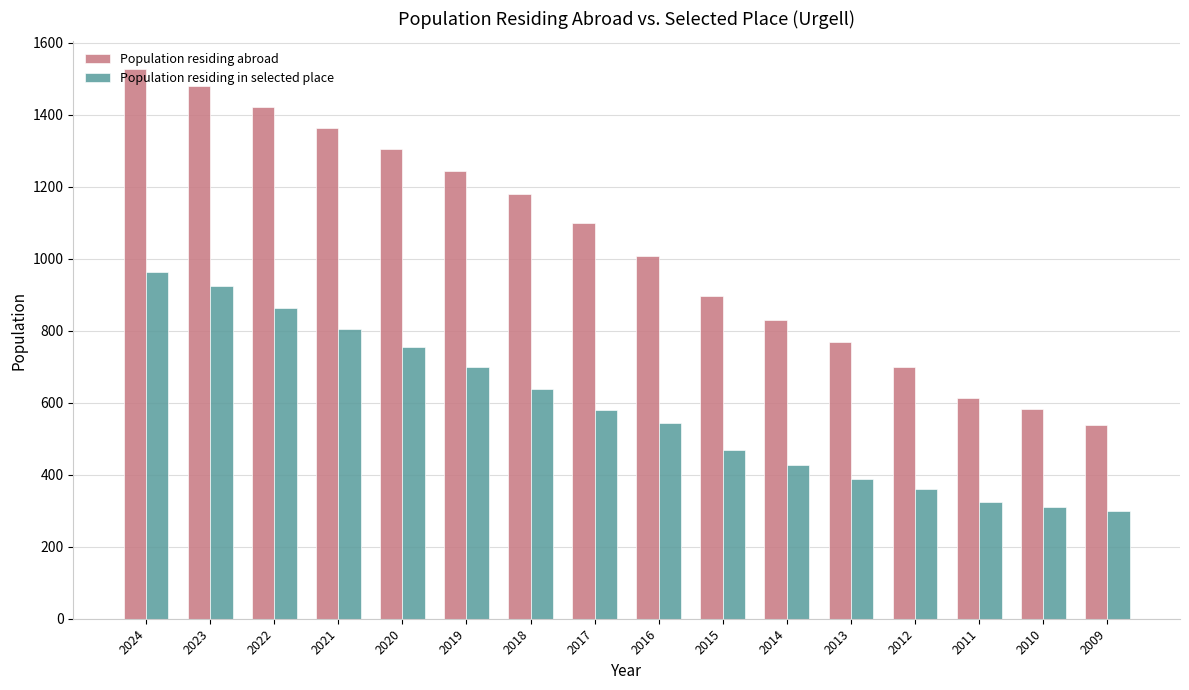

Reading left to right, list all the values displayed in this chart.

Population residing abroad: 1528	1481	1421	1364	1306	1245	1179	1099	1007	896	830	770	700	613	582	538
Population residing in selected place: 964	924	863	806	754	699	637	581	544	470	426	389	360	325	310	299